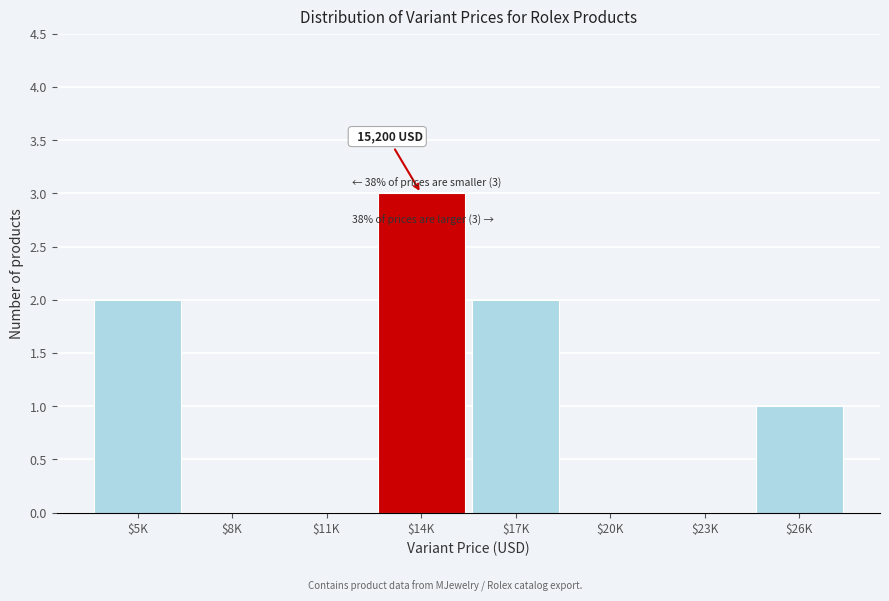

At which category does the chart reach its peak across all series?

$14K